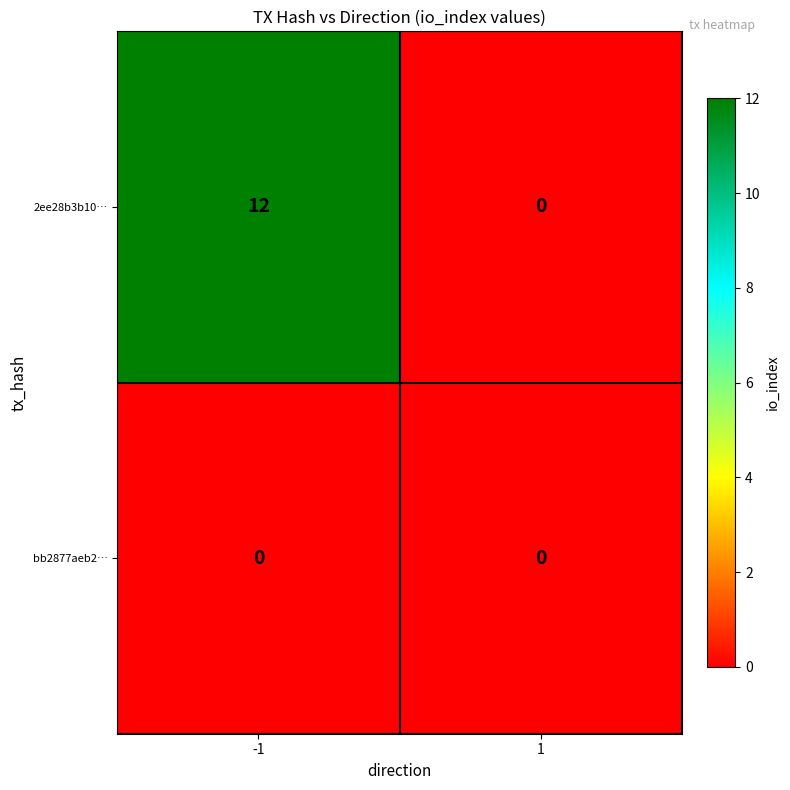

The 2ee28b3b10… series shows 12 at -1. True or false?

True